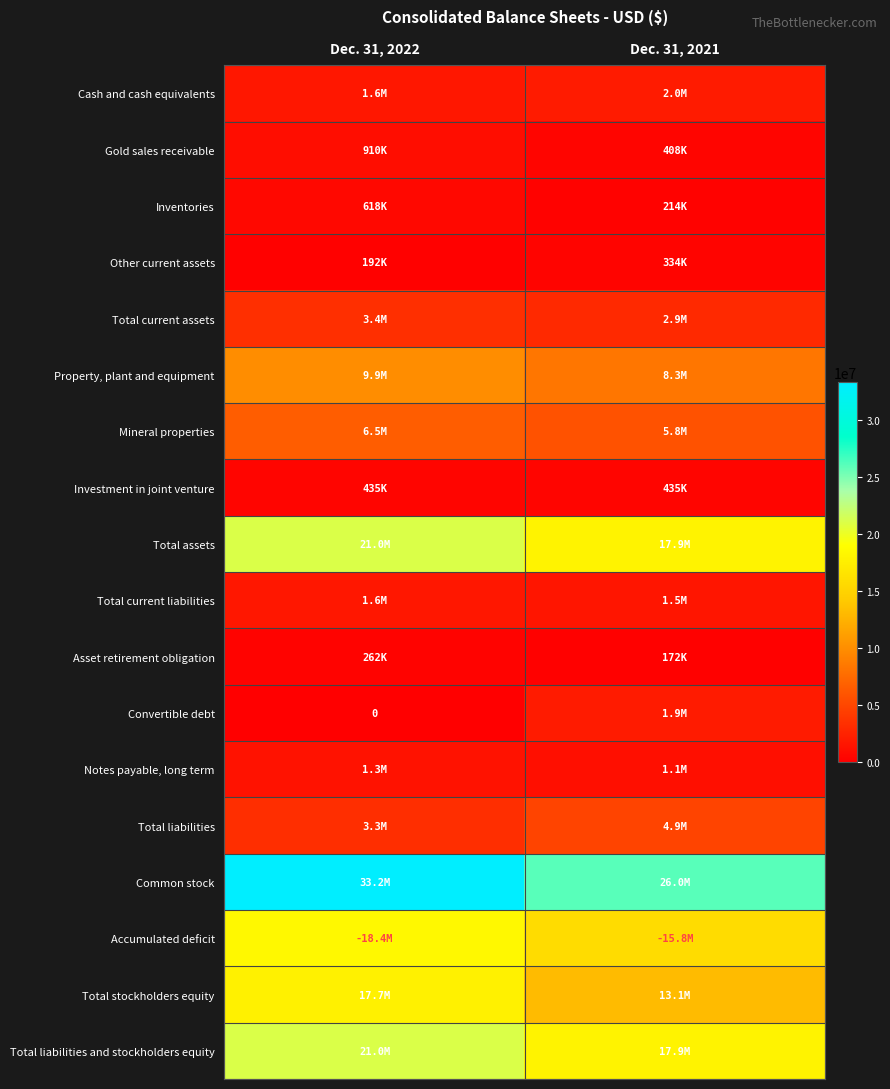

Rank the series by their maximum value, from lowest to highest.

Asset retirement obligation, Other current assets, Investment in joint venture, Inventories, Gold sales receivable, Notes payable, long term, Total current liabilities, Convertible debt, Cash and cash equivalents, Total current assets, Total liabilities, Mineral properties, Property, plant and equipment, Total stockholders equity, Accumulated deficit, Total assets, Total liabilities and stockholders equity, Common stock